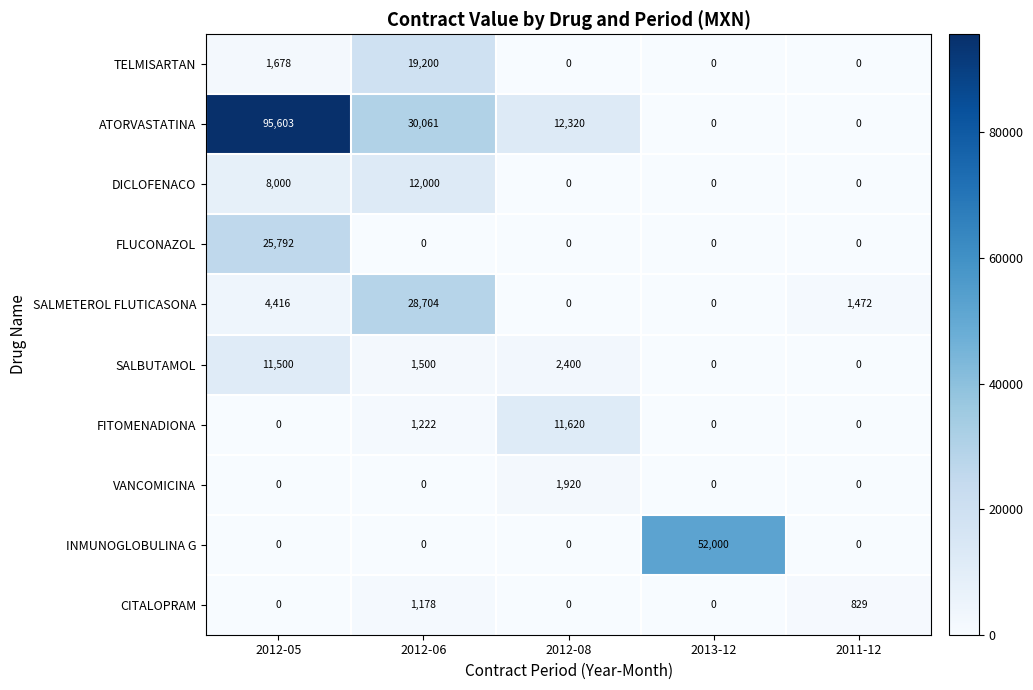

At how many categories does at least one series exceed 5421?

4